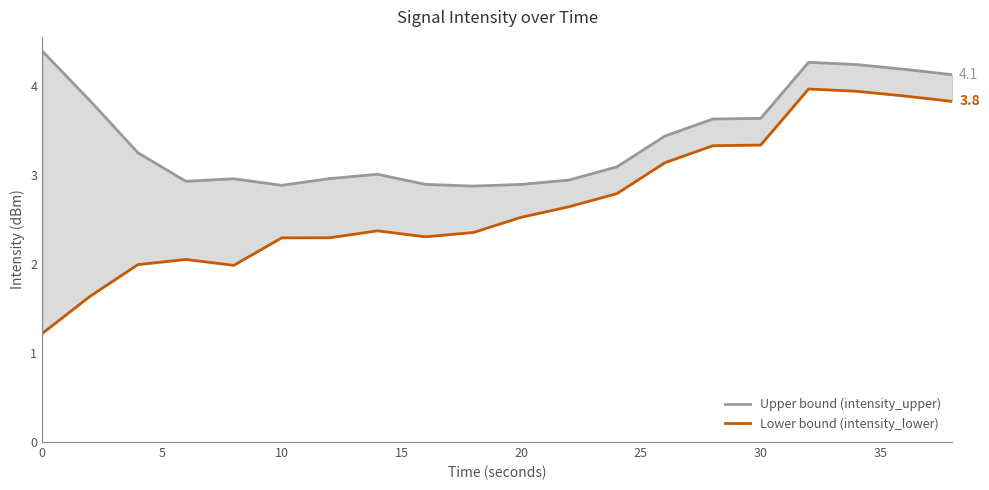

The value of Lower bound (intensity_lower) at 11 is 1.3. True or false?

False